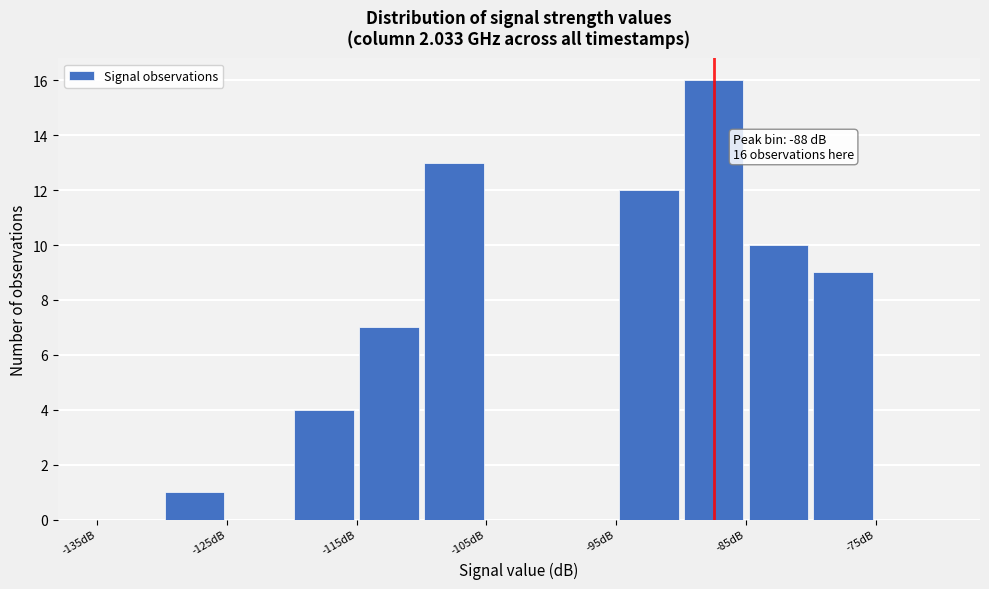

Over which range of the x-axis is the bar tallest?

-90 to -85